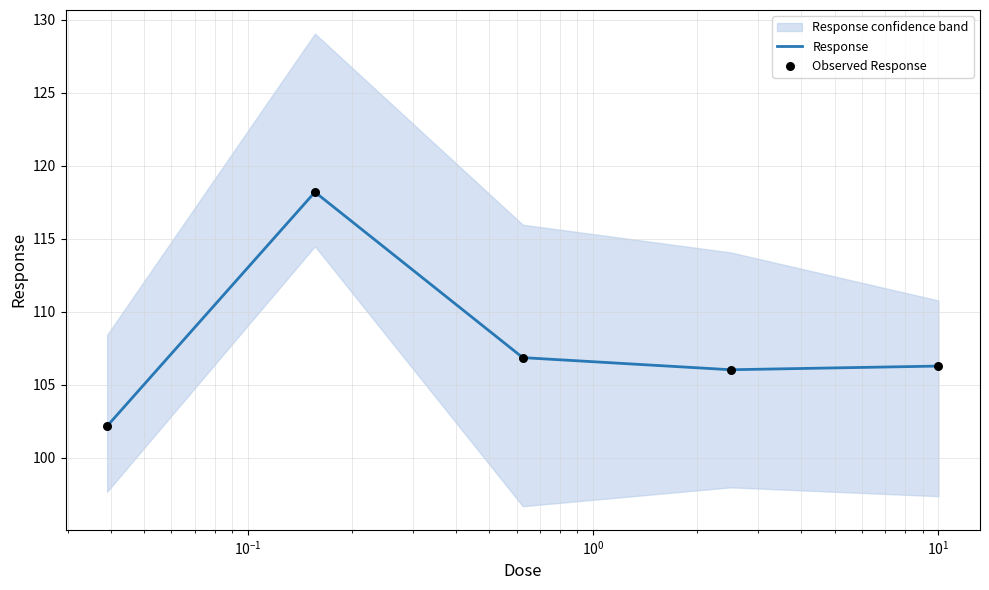

Which series reaches the maximum Y coordinate?

Response